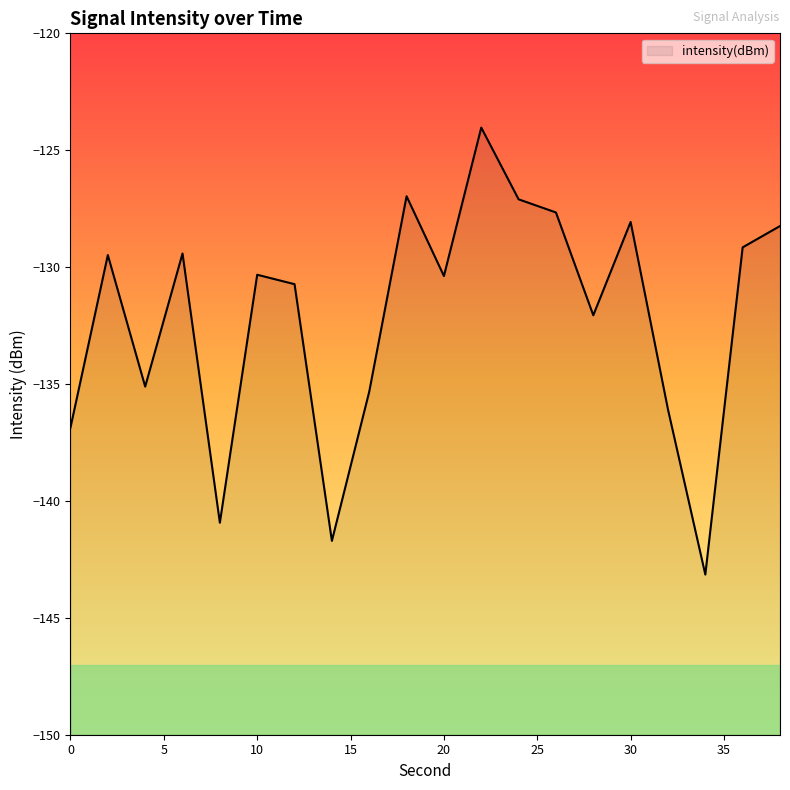

True or false: the data shows -135.3 at 16.

True